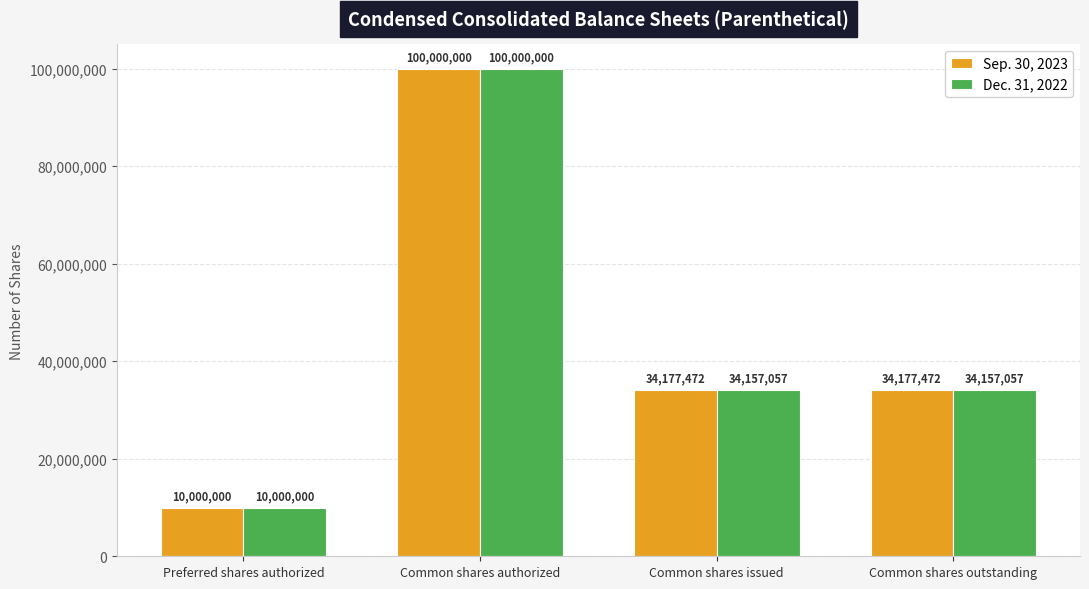

Are the bars horizontal?

No